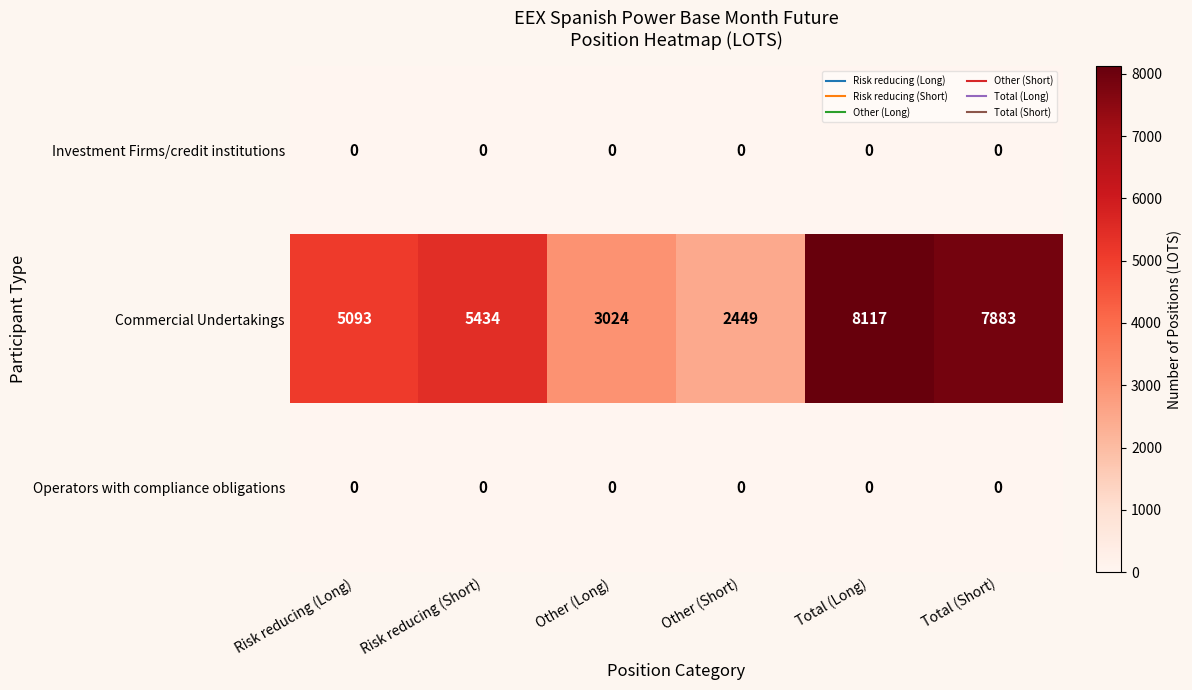

List the labels in order of Commercial Undertakings value, smallest first.

Other (Short), Other (Long), Risk reducing (Long), Risk reducing (Short), Total (Short), Total (Long)